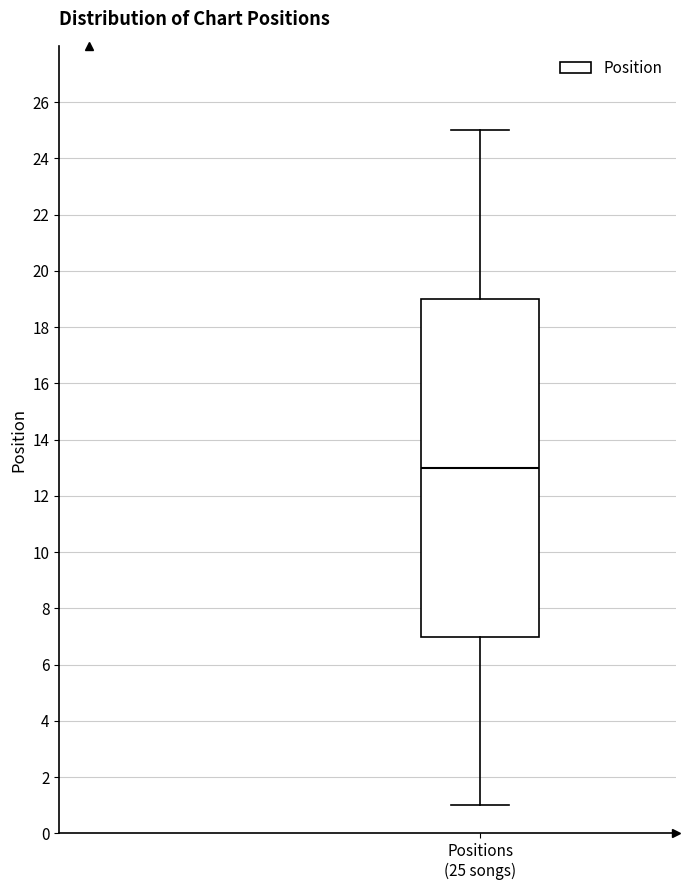

Transcribe this box plot: give where the median line is, the range the box spans, and where the two whiskers end, as read against the y-axis. The values are not printed on the chart, so give them approximately, as read against the axis.

median 13, box 7 to 19, whiskers 1 to 25